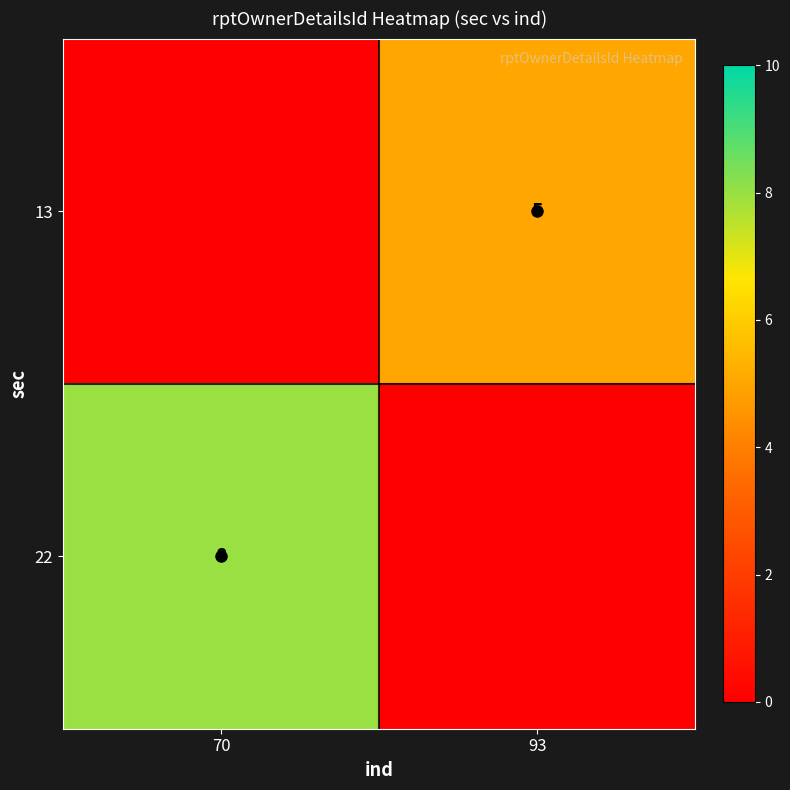

At which category is the sum across all series the highest?

70